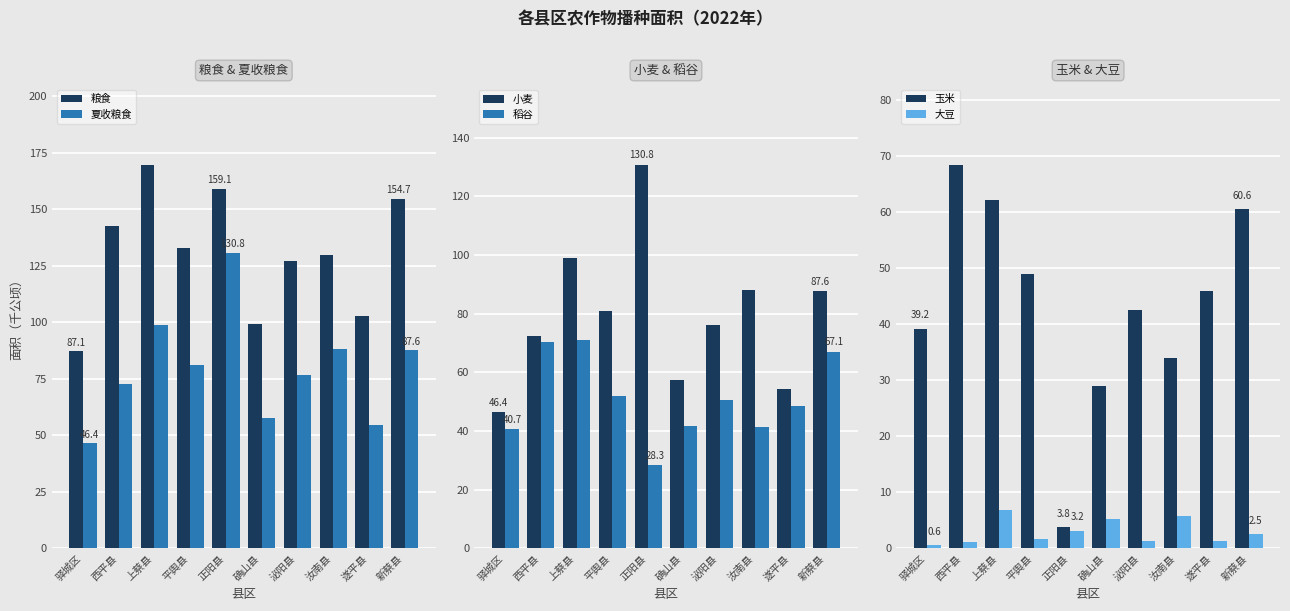

At which label is 稻谷 closest to 49?

遂平县